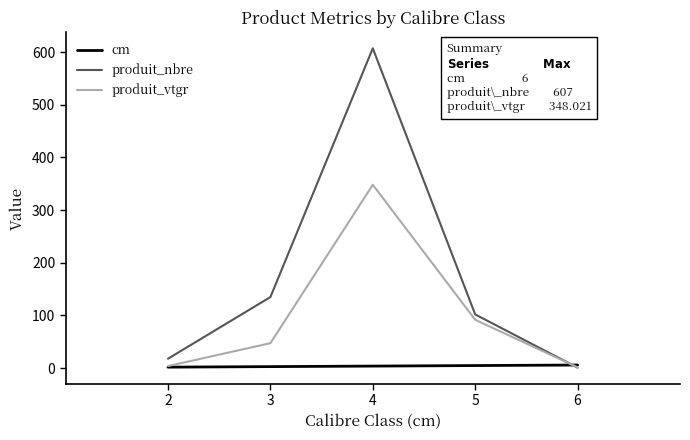

What is the maximum value shown in the chart?

607.0